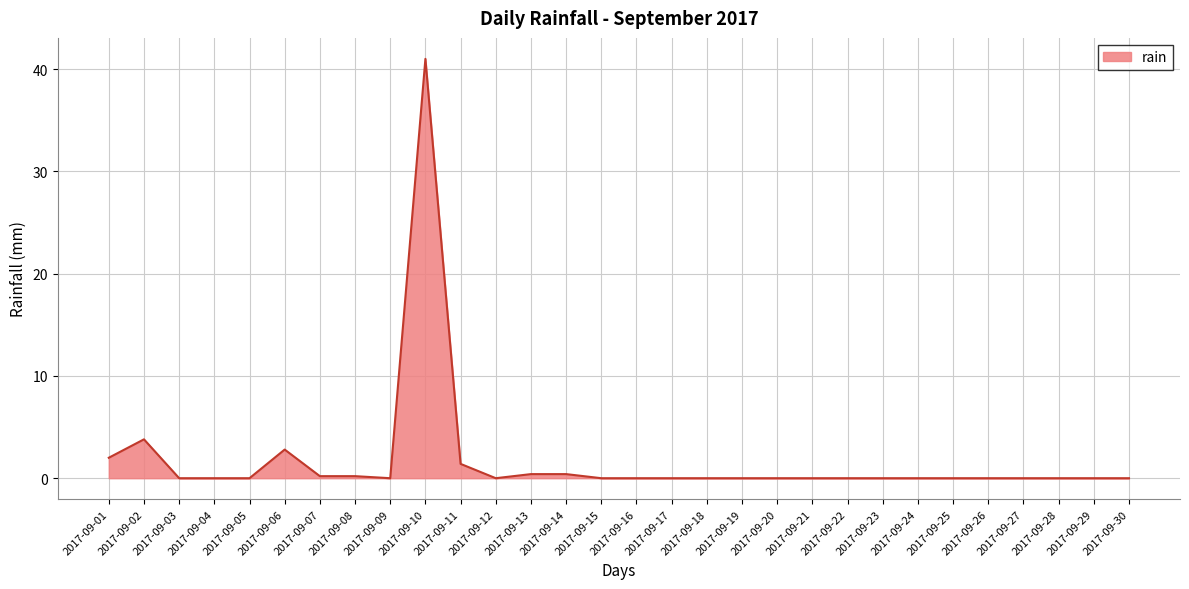

Does the chart display data point markers on the line(s)?

No